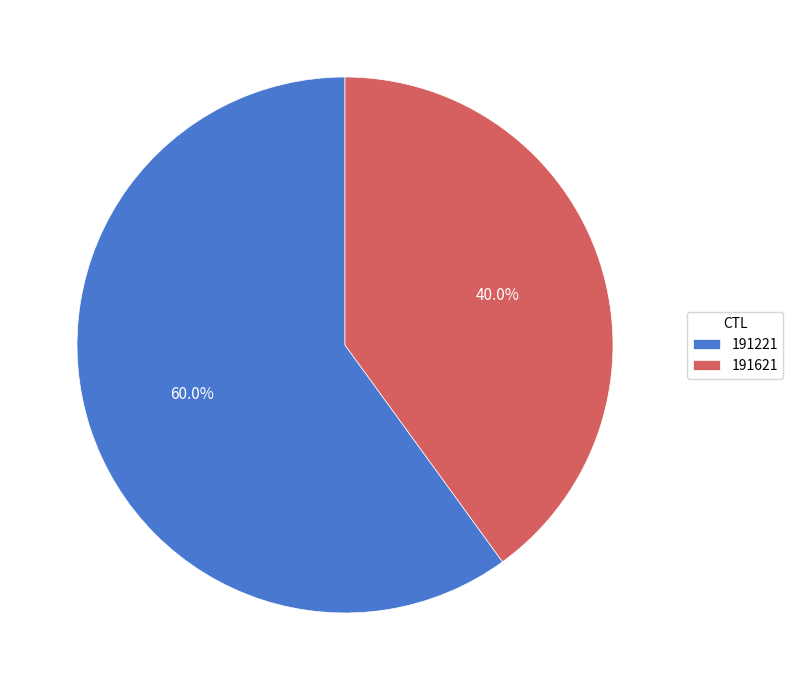

Is it true that 191221 is 60% of the pie?

True